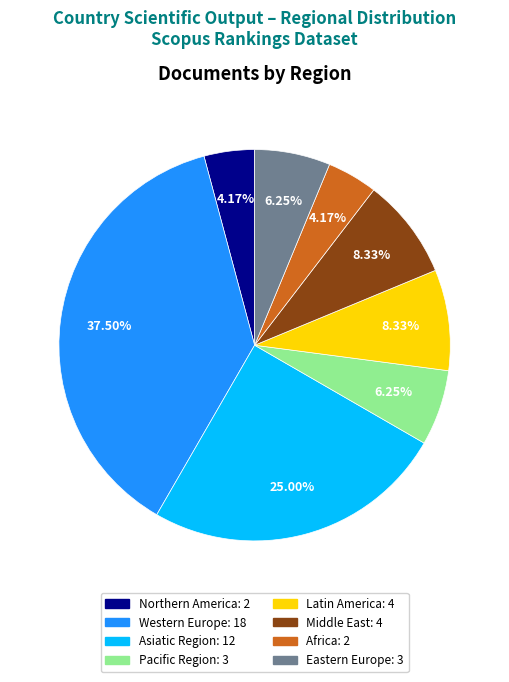

To the nearest percent, what is the average slice percentage?

12%